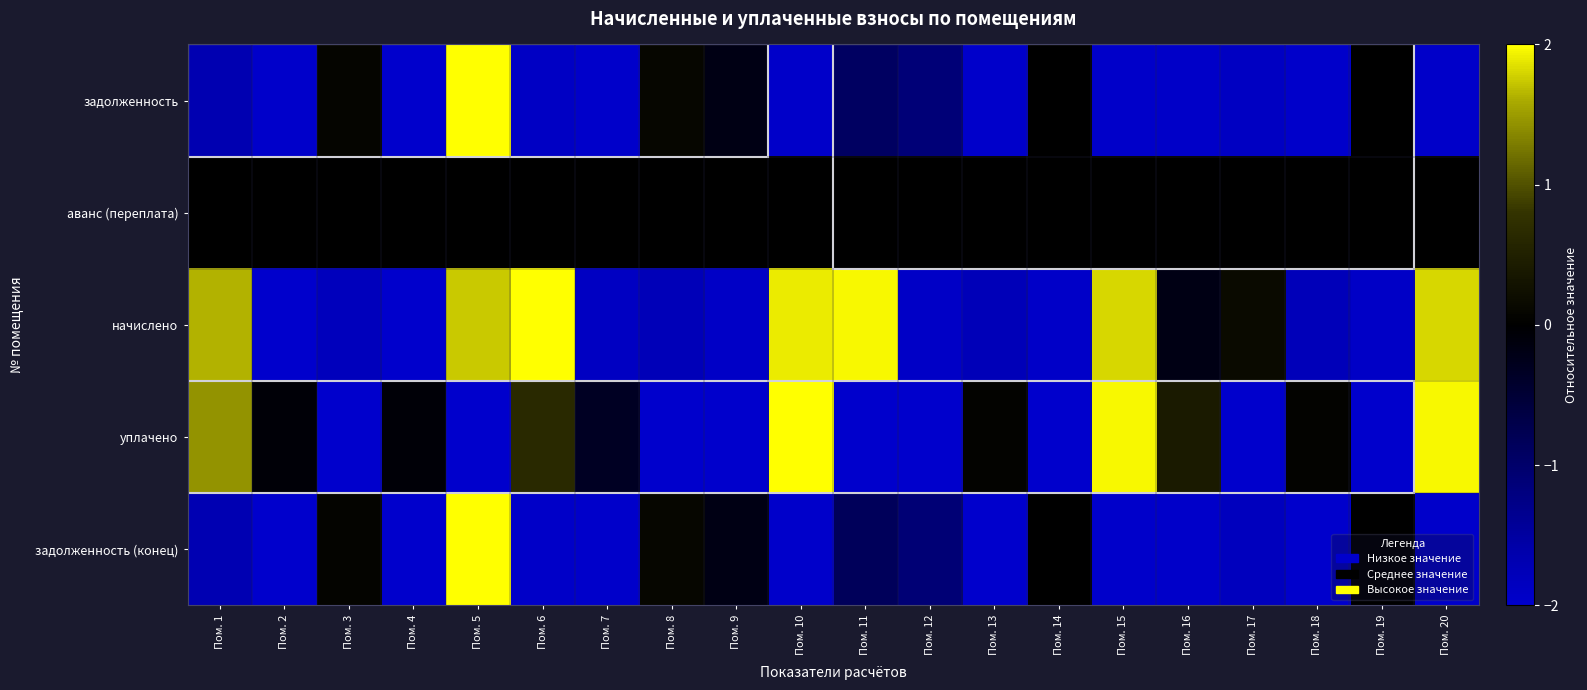

What is the total value across all series at Пом. 6?

-1.2